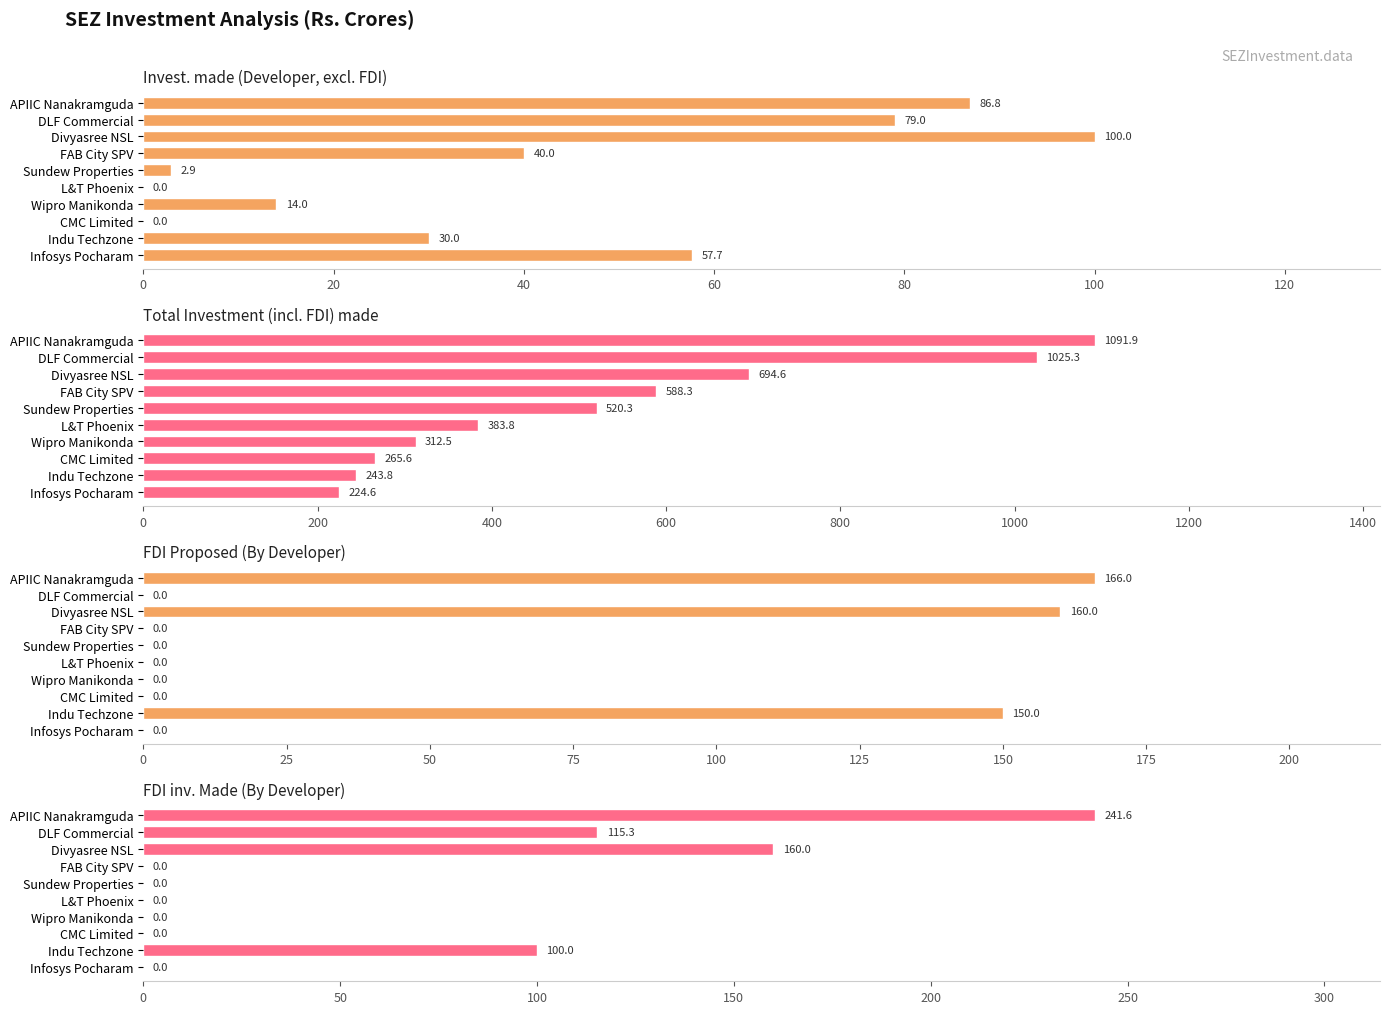

What is the maximum value shown in the chart?

1091.9